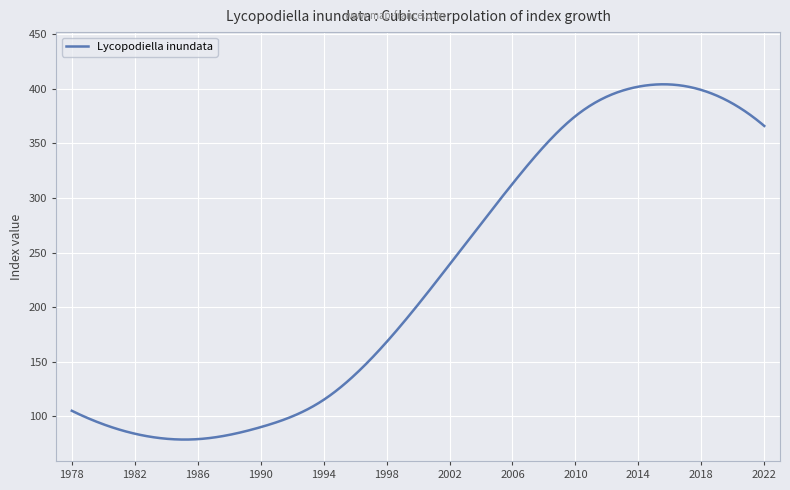

What is the smallest value displayed?

78.6